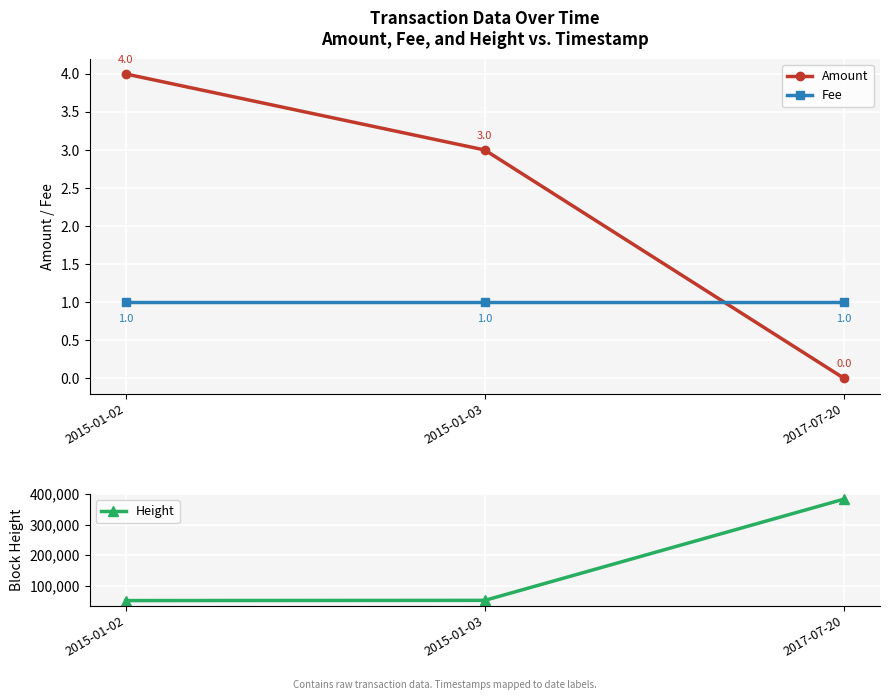

What position from the left is 2015-01-03?

2